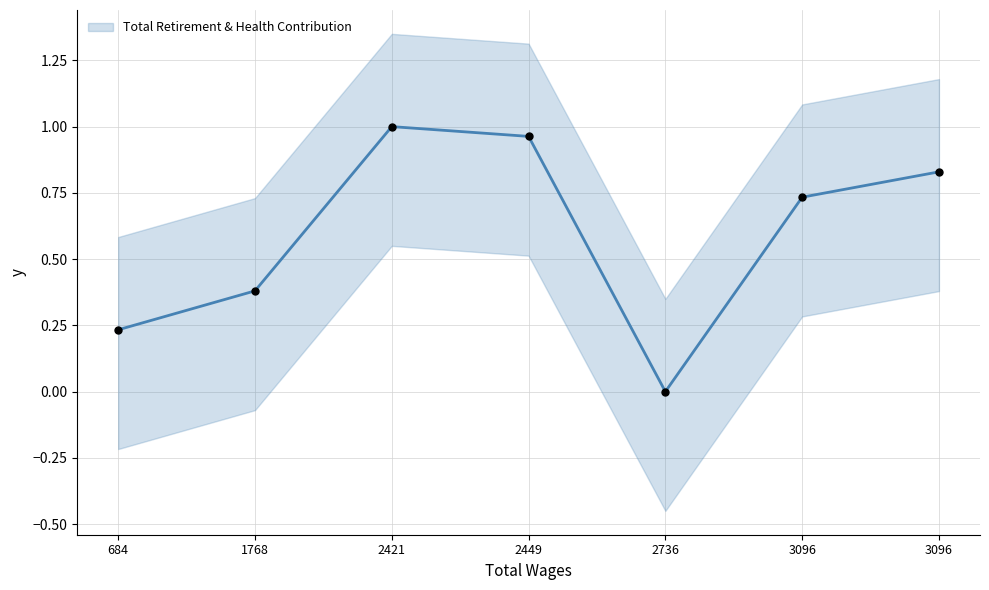

Which has a higher value, 2736.0 or 684.0?

684.0